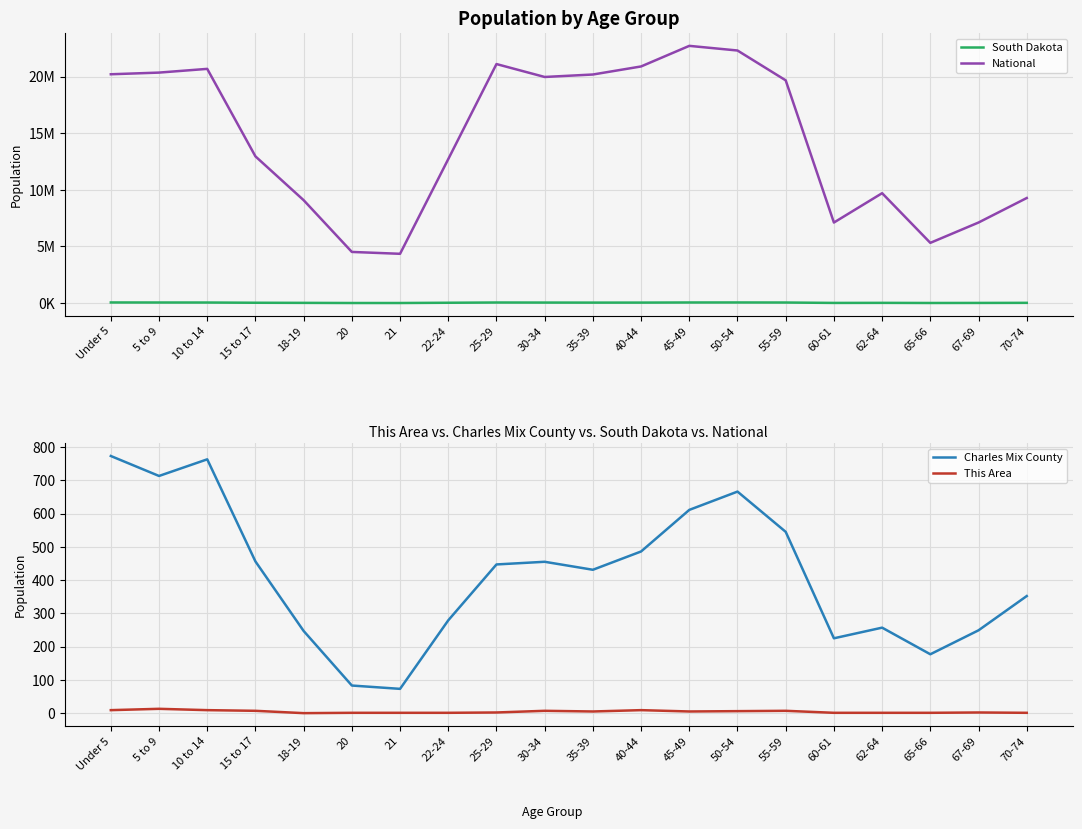

Reading left to right, what are all the values shown in this chart?

South Dakota: 59621	55531	53960	33685	23943	11907	11739	33950	55570	49859	45766	47346	57519	59399	54231	18999	24574	13621	18323	25683
National: 20201362	20348657	20677194	12954254	9086089	4519129	4354294	12712576	21101849	19962099	20179642	20890964	22708591	22298125	19664805	7113727	9704197	5319902	7115361	9278166
Charles Mix County: 773	713	763	456	247	83	73	279	447	455	431	486	611	666	545	225	257	177	249	352
This Area: 9	13	9	7	0	1	1	1	2	7	5	9	5	6	7	1	1	1	2	1